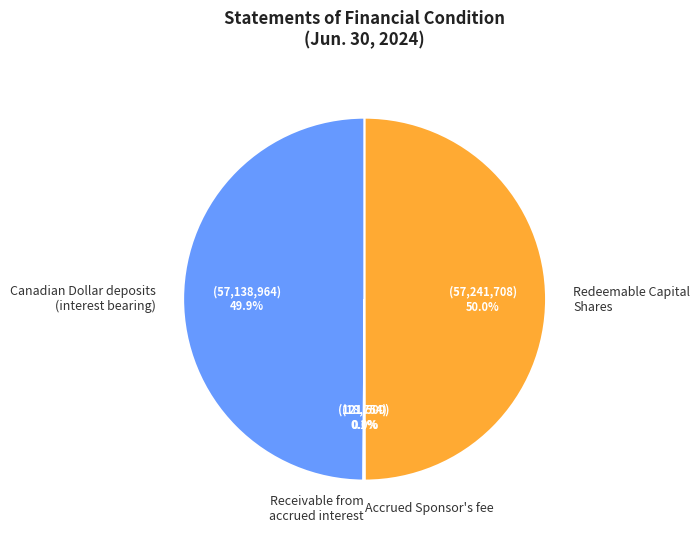

How much of the chart is everything except Canadian Dollar deposits (interest bearing)?

50.1%